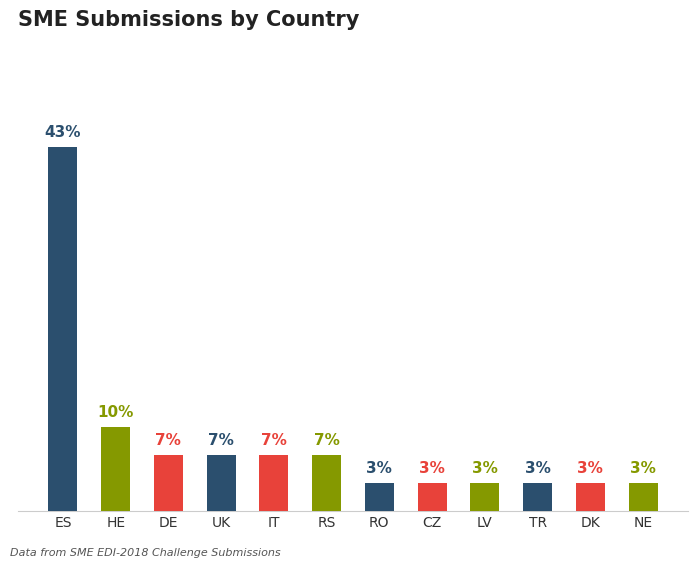

Which has a higher value, UK or LV?

UK